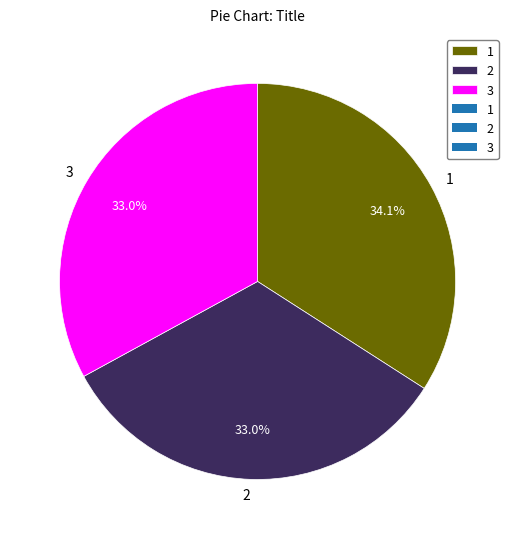

To the nearest percent, what is the average slice percentage?

33%